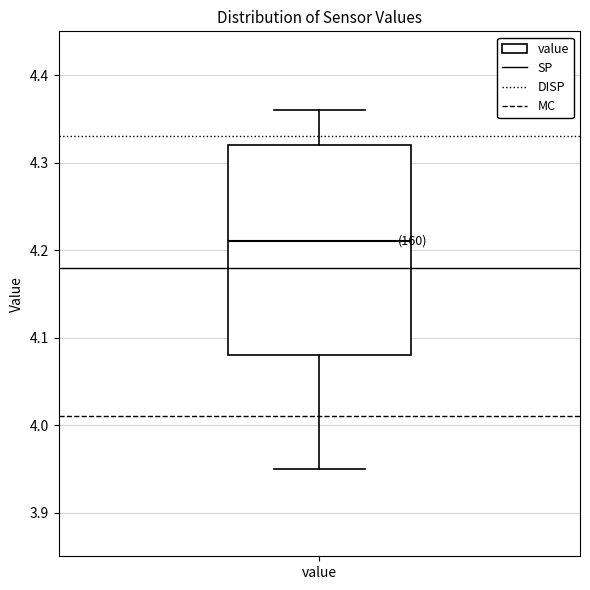

Read this box plot against the y-axis: the position of the median line, the range covered by the box, and the ends of both whiskers. The values are not printed on the chart, so give them approximately, as read against the axis.

median 4.21, box 4.08 to 4.32, whiskers 3.95 to 4.36